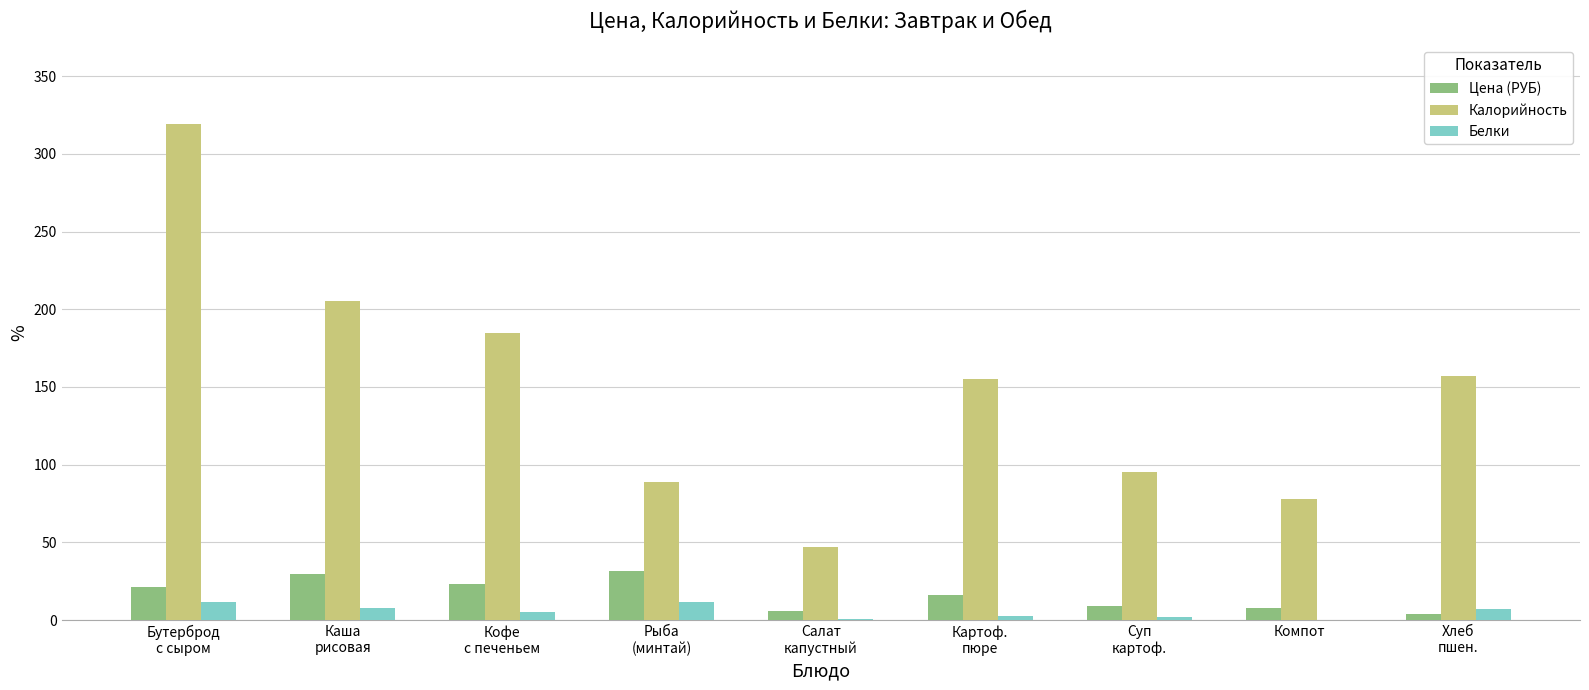

Read the Цена (РУБ) value at Компот.

7.9